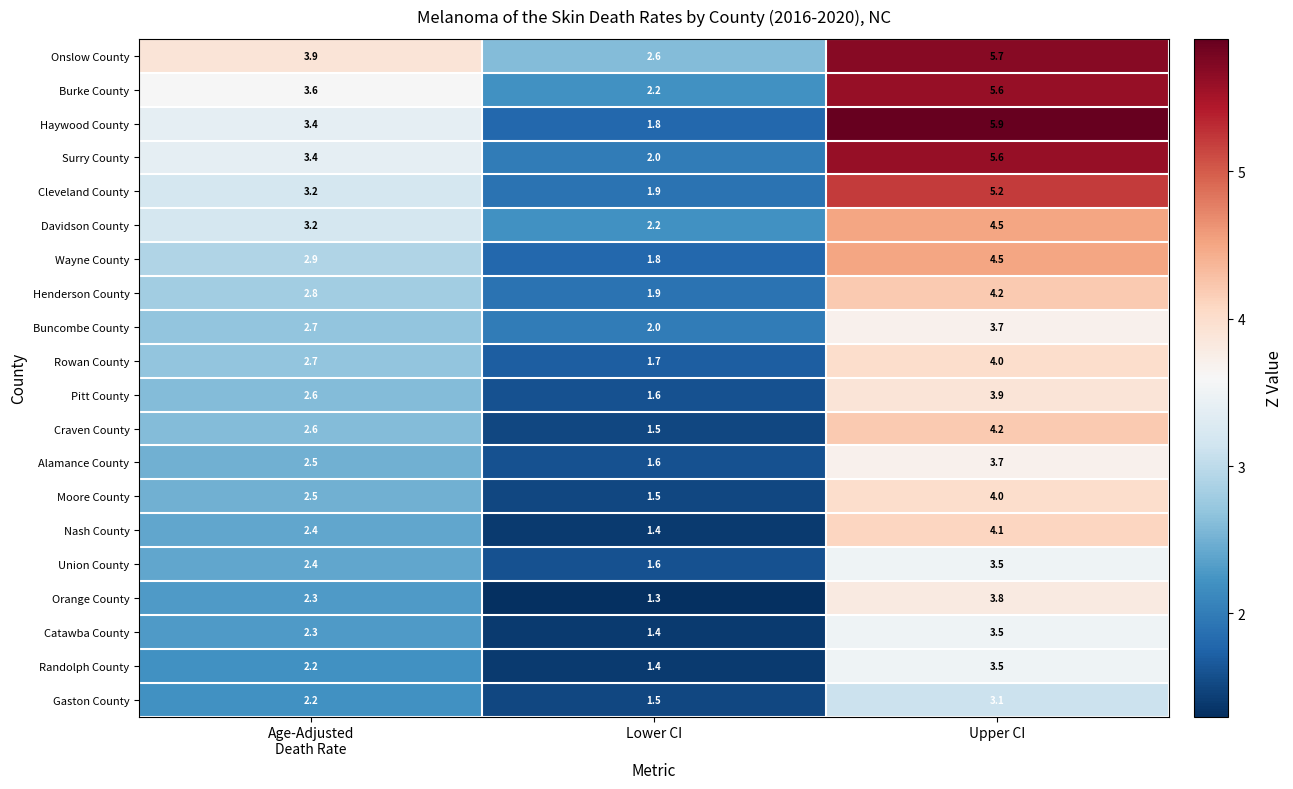

What value does the Davidson County series have at Upper CI?

4.5